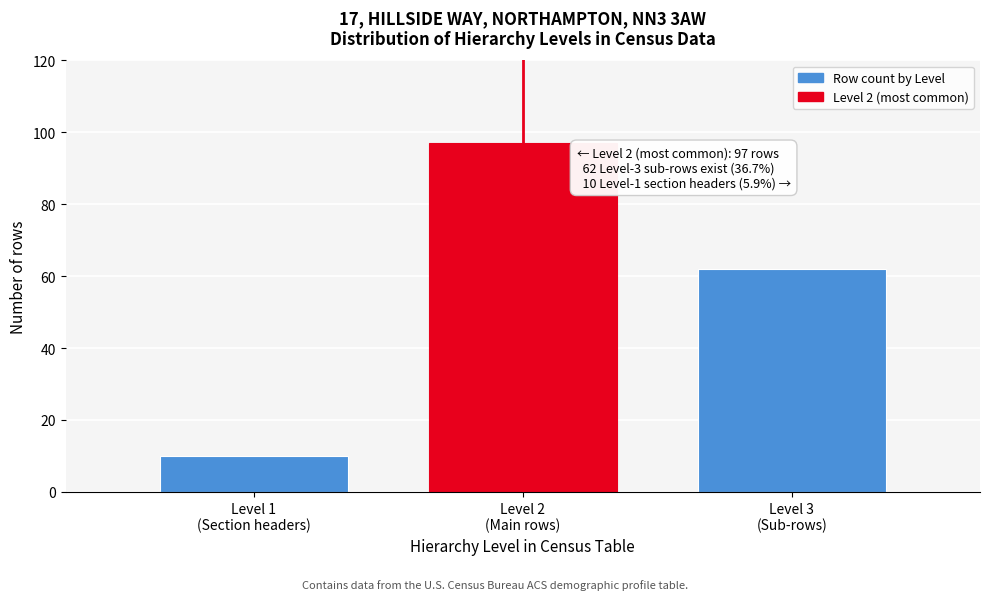

Reading left to right, transcribe all the data shown in this chart.

10	97	62